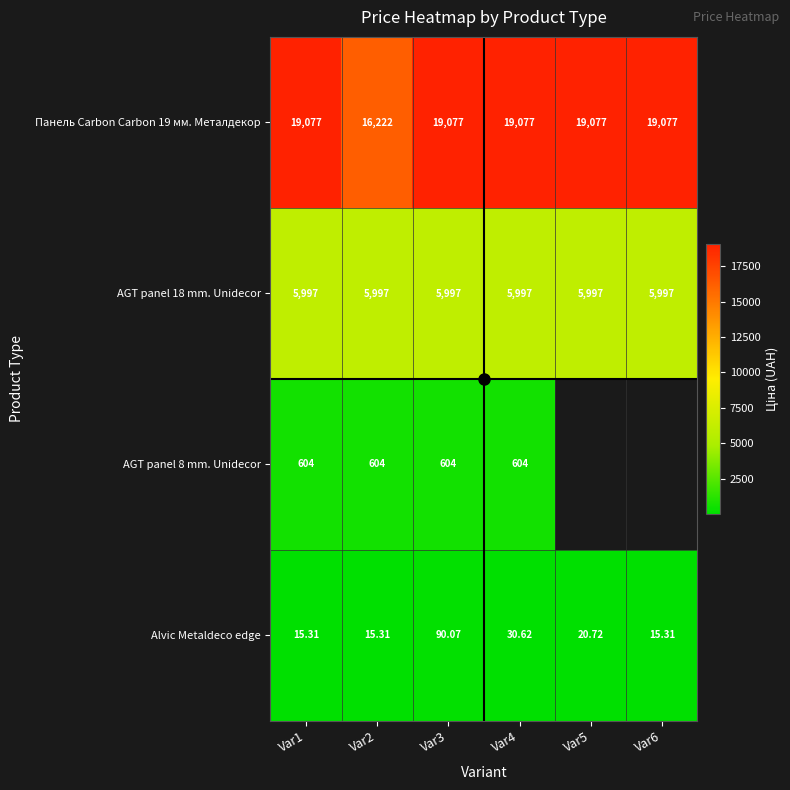

Is the value of AGT panel 18 mm. Unidecor at Var3 greater than the value of AGT panel 8 mm. Unidecor at Var1?

Yes